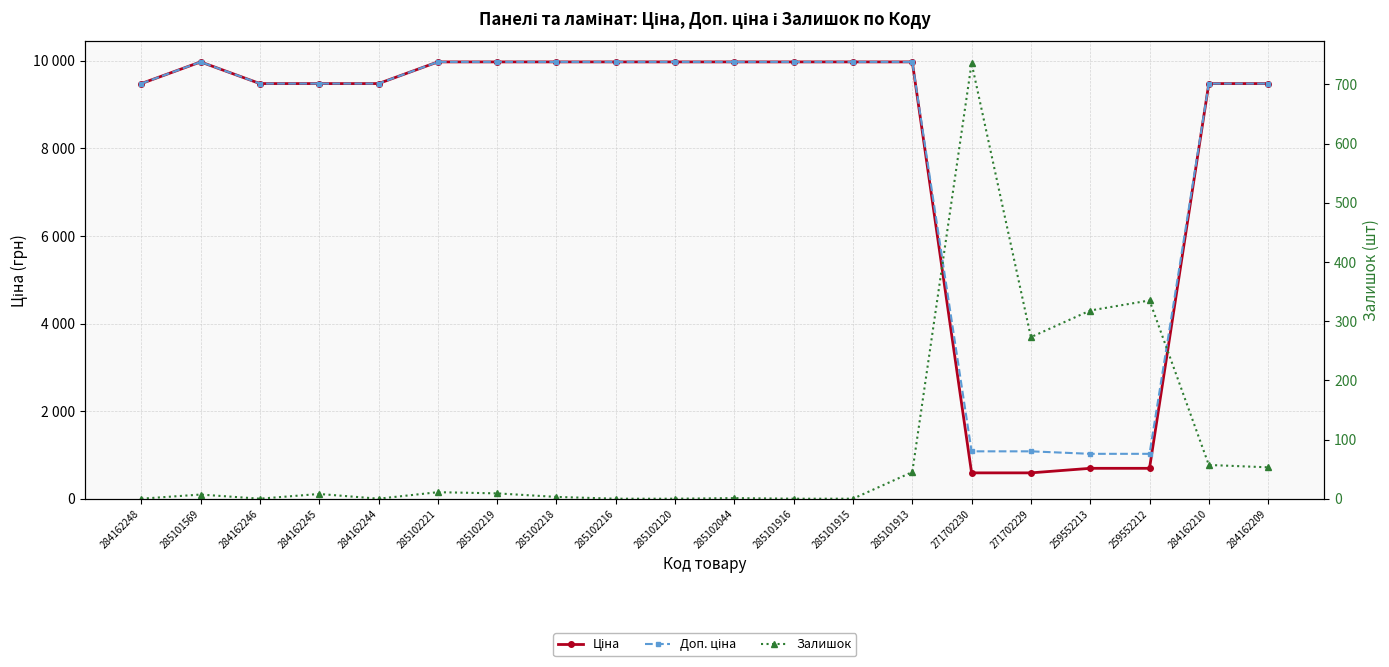

What is the total value across all series at 259552213?

2036.3